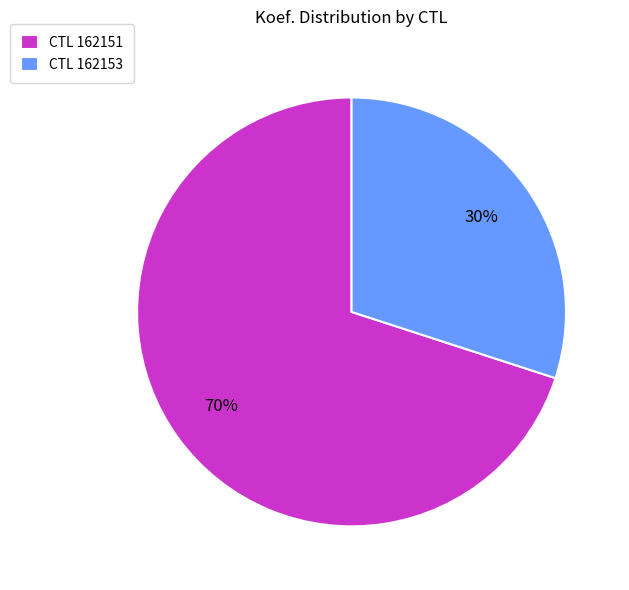

Approximately how many times larger is the value at CTL 162153 compared to CTL 162151?

0.4